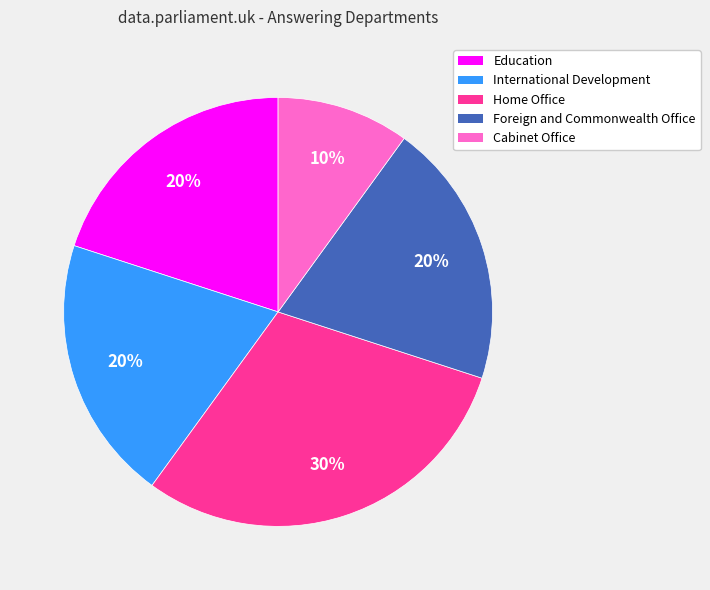

Does International Development account for over 50% of the chart?

No